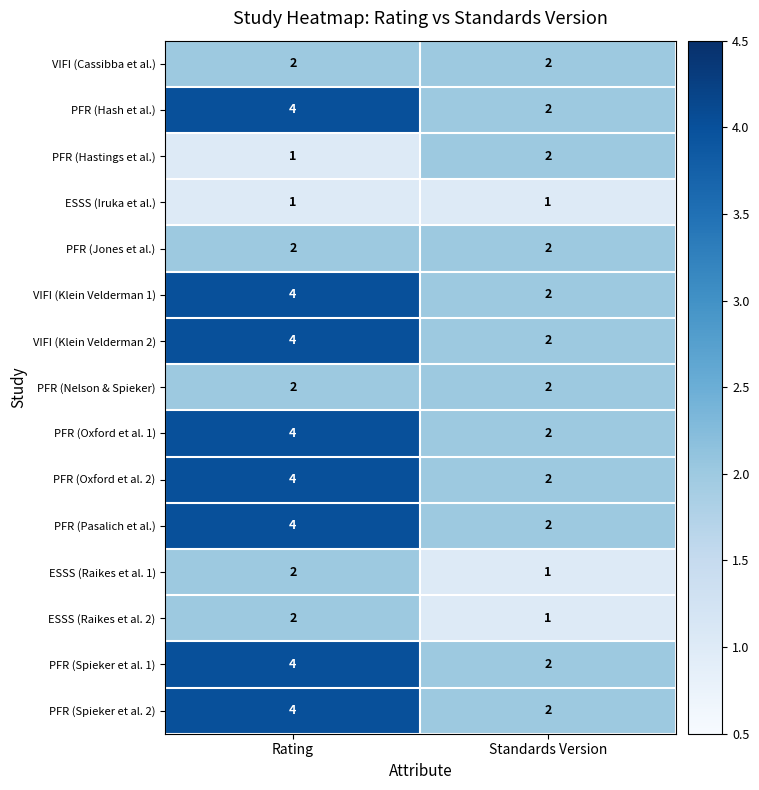

Which category has the lowest value in the PFR (Oxford et al. 2) series?

Standards Version